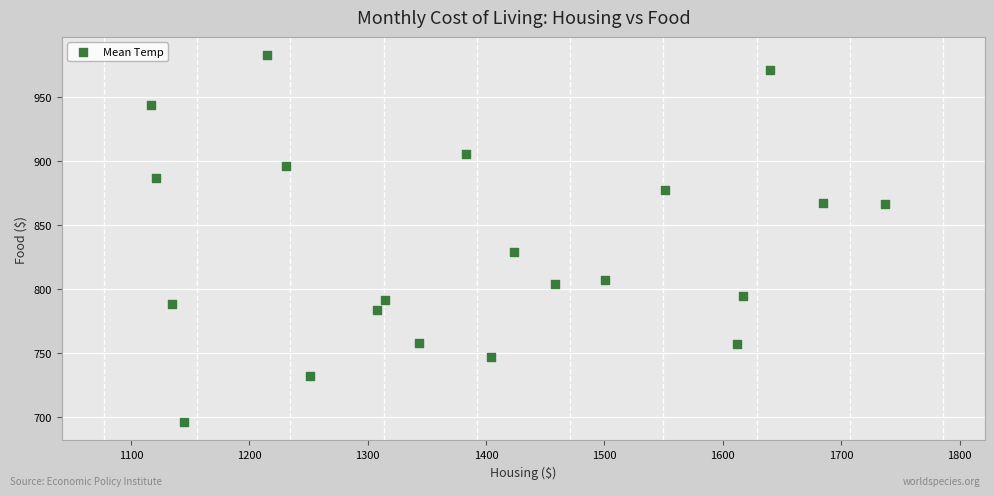

What is the range of X values (max minus min)?

620.1